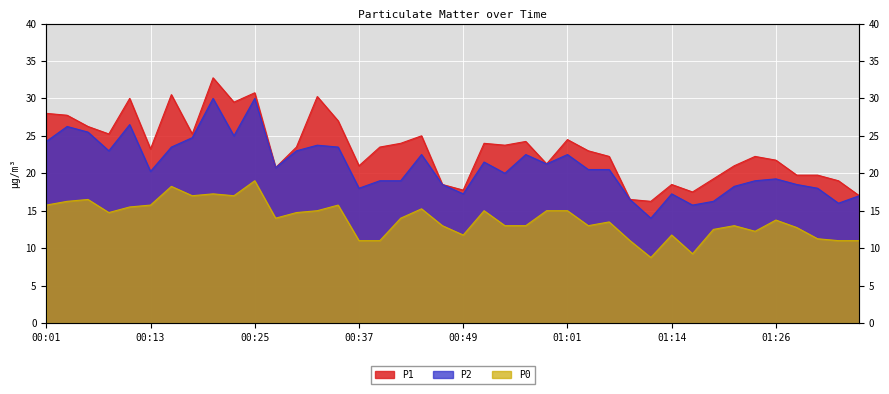

What is the value of the P0 point at the 33rd from the left?

12.5